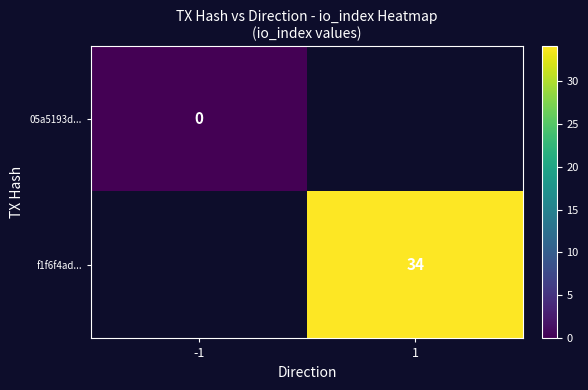

Rank the series at 1 from lowest to highest value.

05a5193d..., f1f6f4ad...